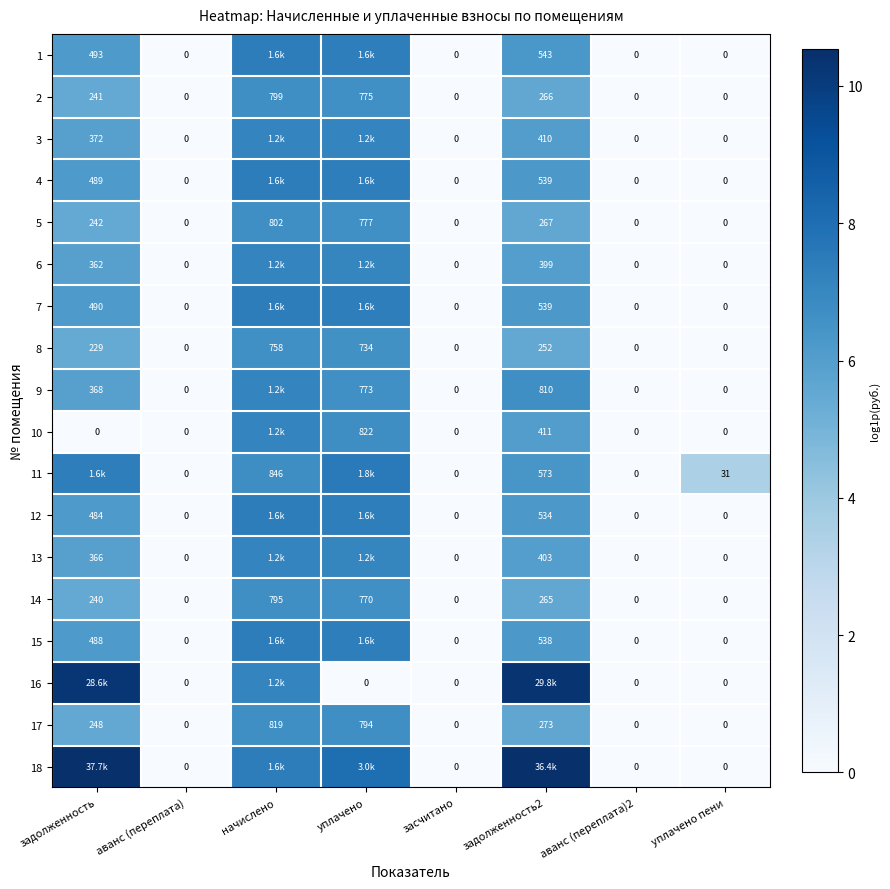

Is the value of 12 at задолженность greater than the value of 10 at засчитано?

Yes